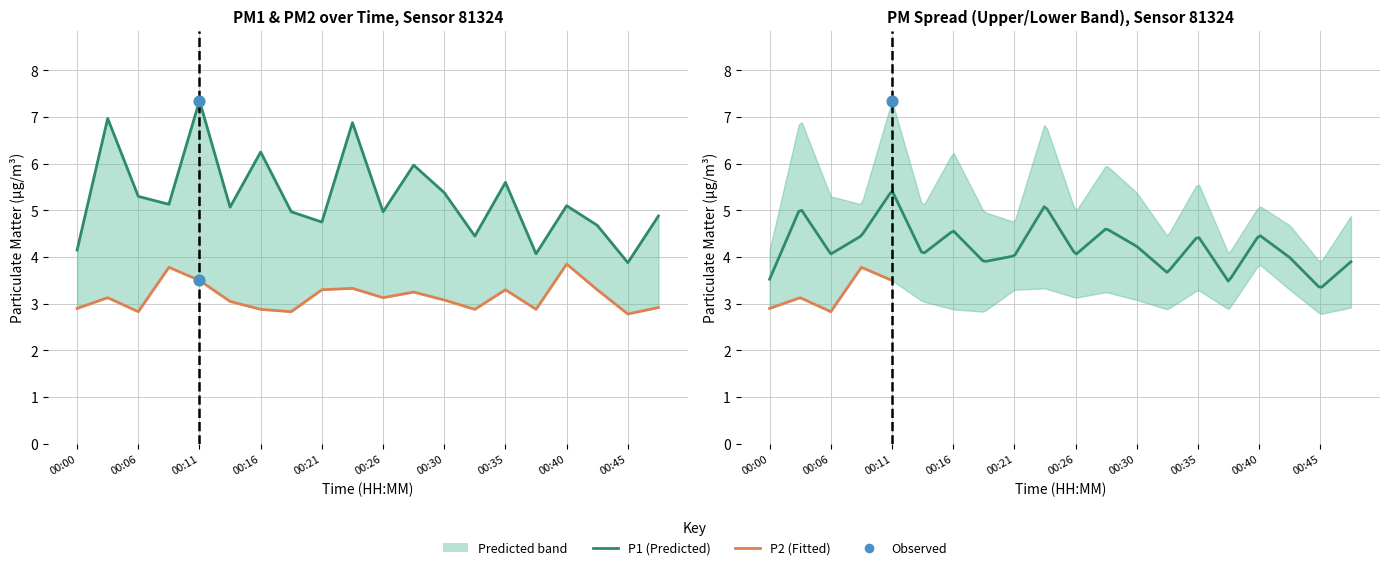

Which series has the widest spread of Y values?

P1